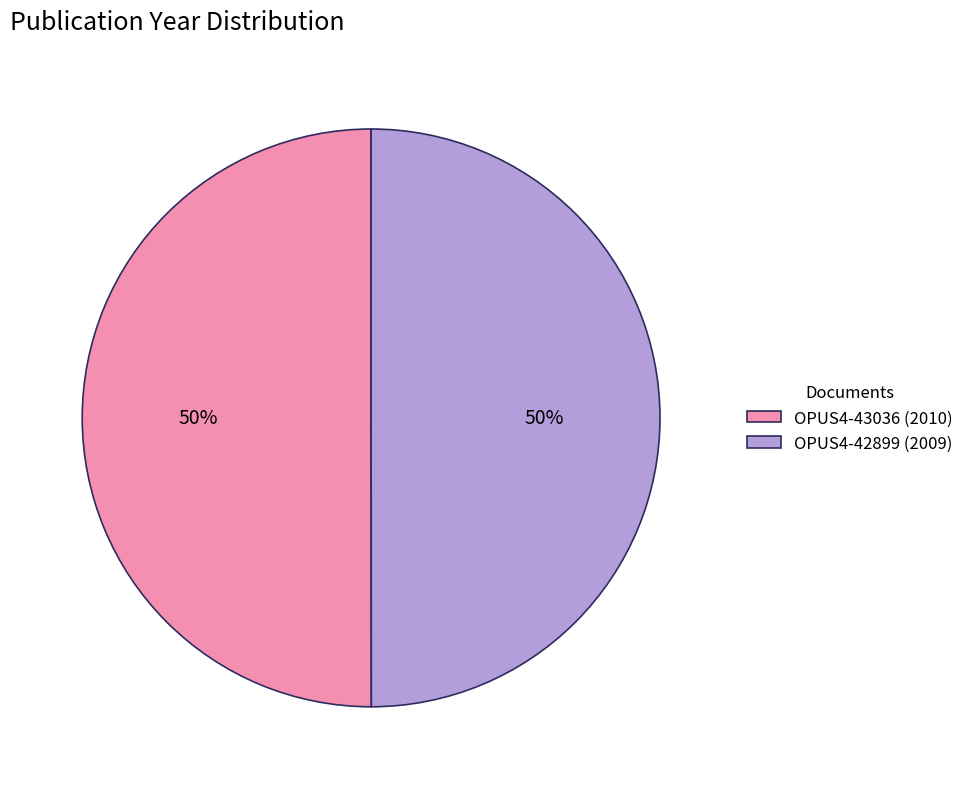

To the nearest percent, what is the average slice percentage?

50%